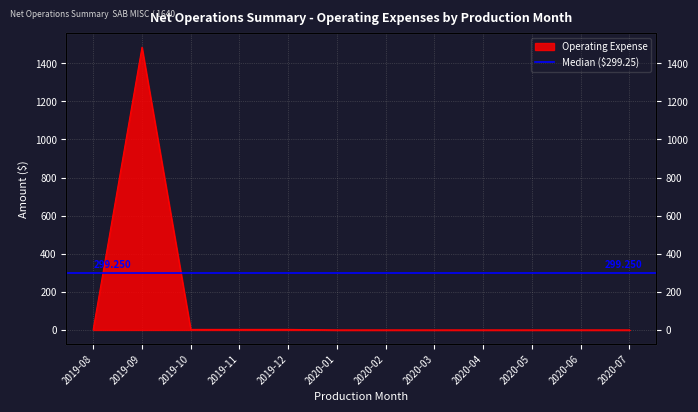

How many interior local peaks (higher than both neighbors) does the data have?

1